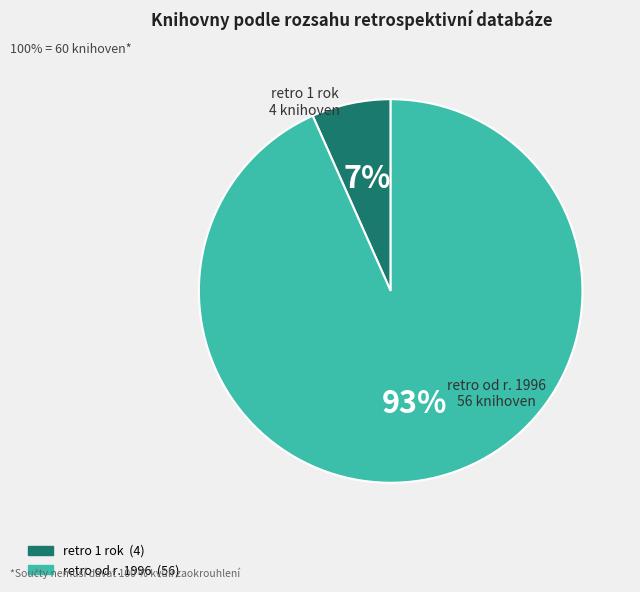

Do retro od r. 1996 and retro 1 rok together represent more than half of the pie?

Yes